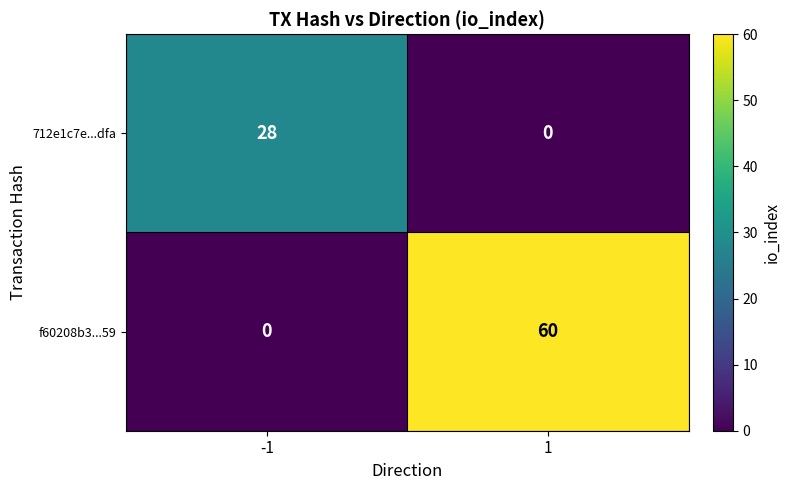

Which series has the largest total across all categories?

f60208b3...59